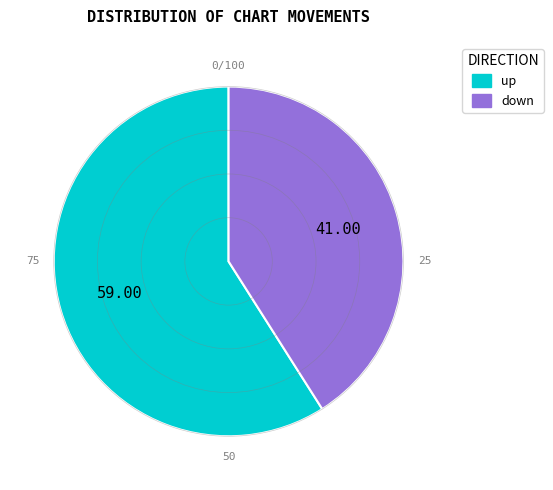

Does up account for over 50% of the chart?

Yes